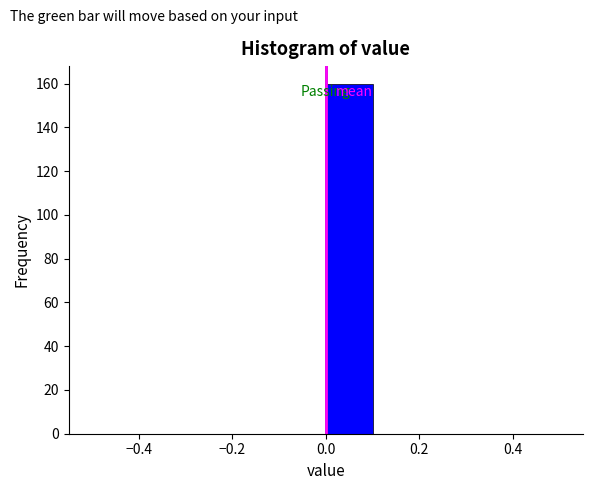

What is the height of the bar covering 0.0 to 0.1 on the x-axis? The values are not printed on the chart, so give them approximately, as read against the axis.

160